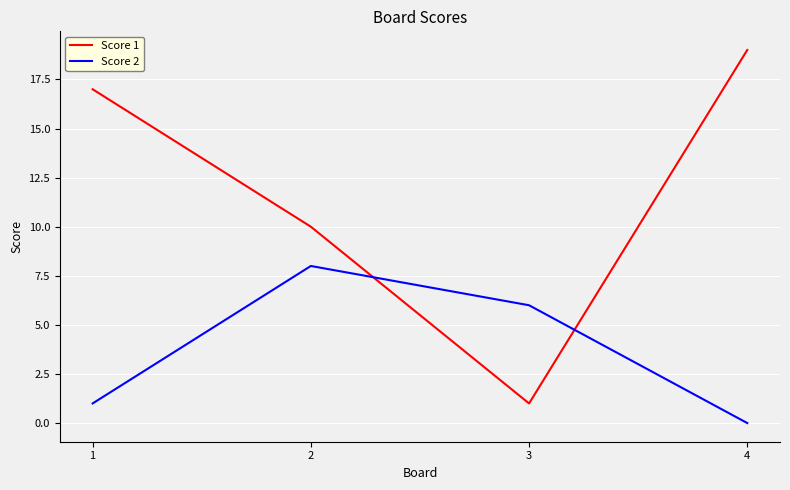

What is the total value across all series at 2?

18